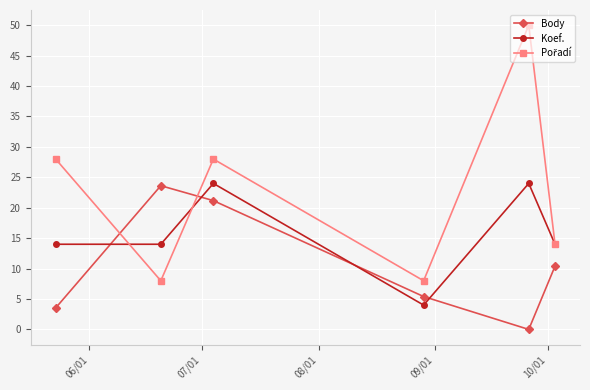

At how many categories does at least one series exceed 19?

4